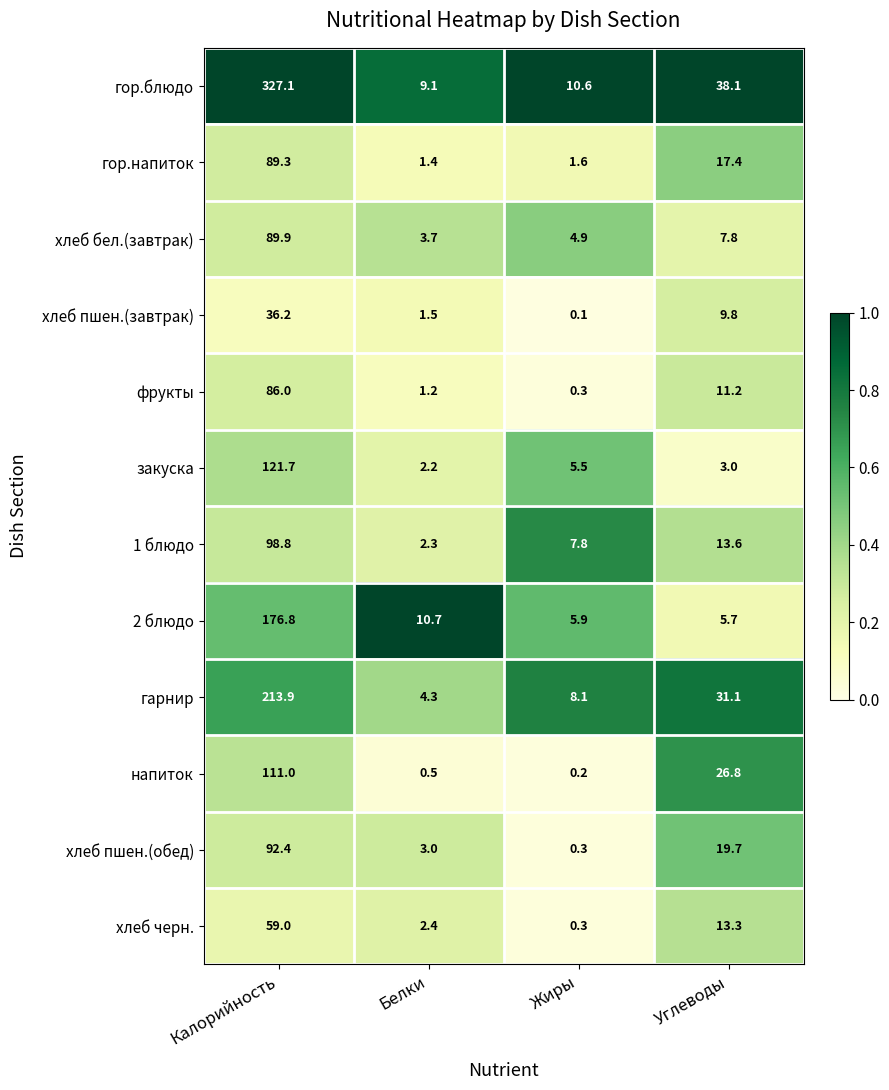

Rank the series at Углеводы from highest to lowest value.

гор.блюдо, гарнир, напиток, хлеб пшен.(обед), гор.напиток, 1 блюдо, хлеб черн., фрукты, хлеб пшен.(завтрак), хлеб бел.(завтрак), 2 блюдо, закуска